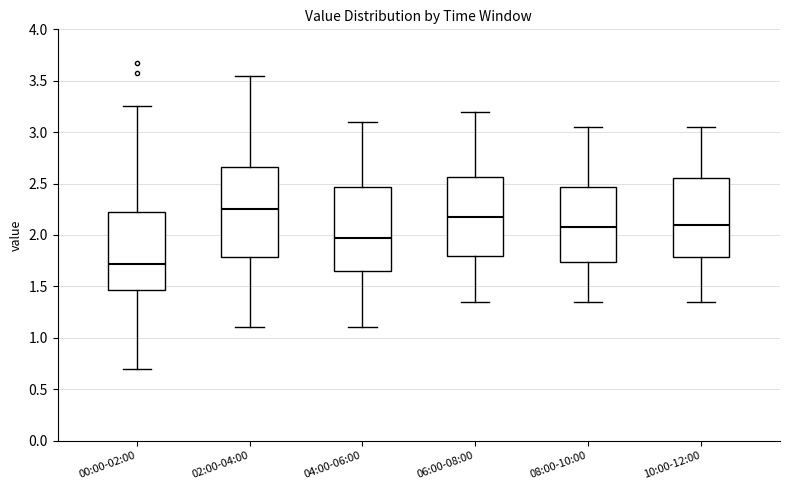

Which box is the tallest, from its lower edge to its upper edge?

02:00-04:00